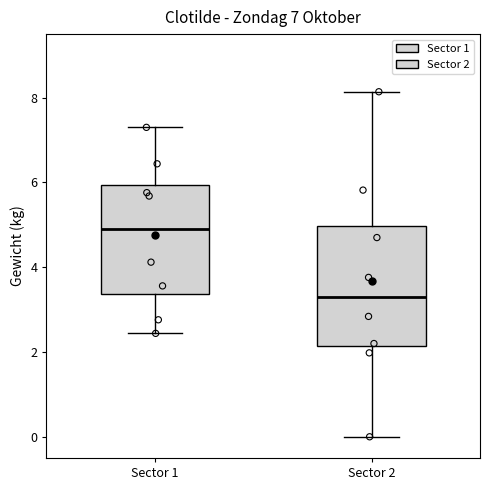

Comparing the boxes themselves (not the whiskers), which one is the tallest?

Sector 2